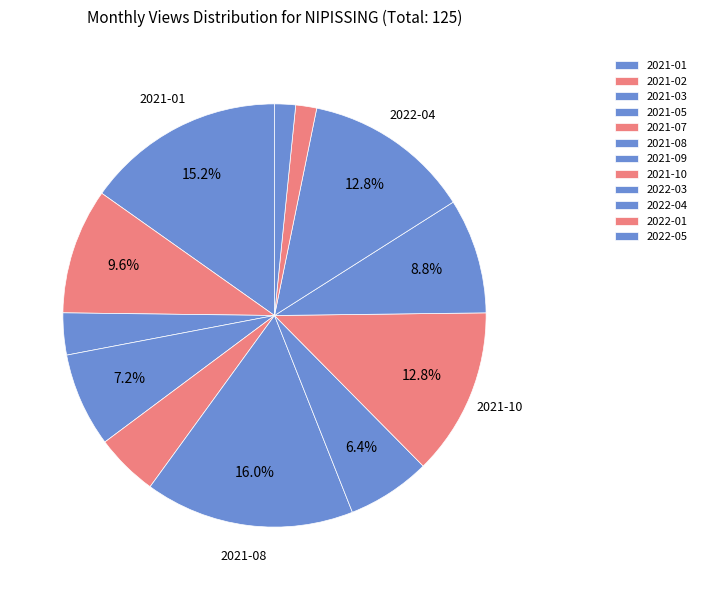

Does 2021-09 represent more than half of the total?

No